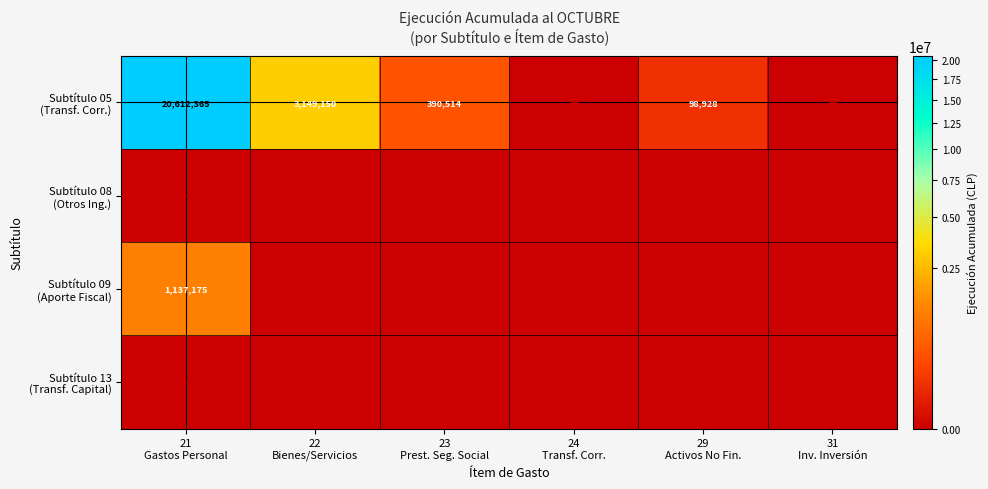

Is the value of Subtítulo 08 (Otros Ing.) at 22 Bienes/Servicios greater than the value of Subtítulo 09 (Aporte Fiscal) at 29 Activos No Fin.?

No